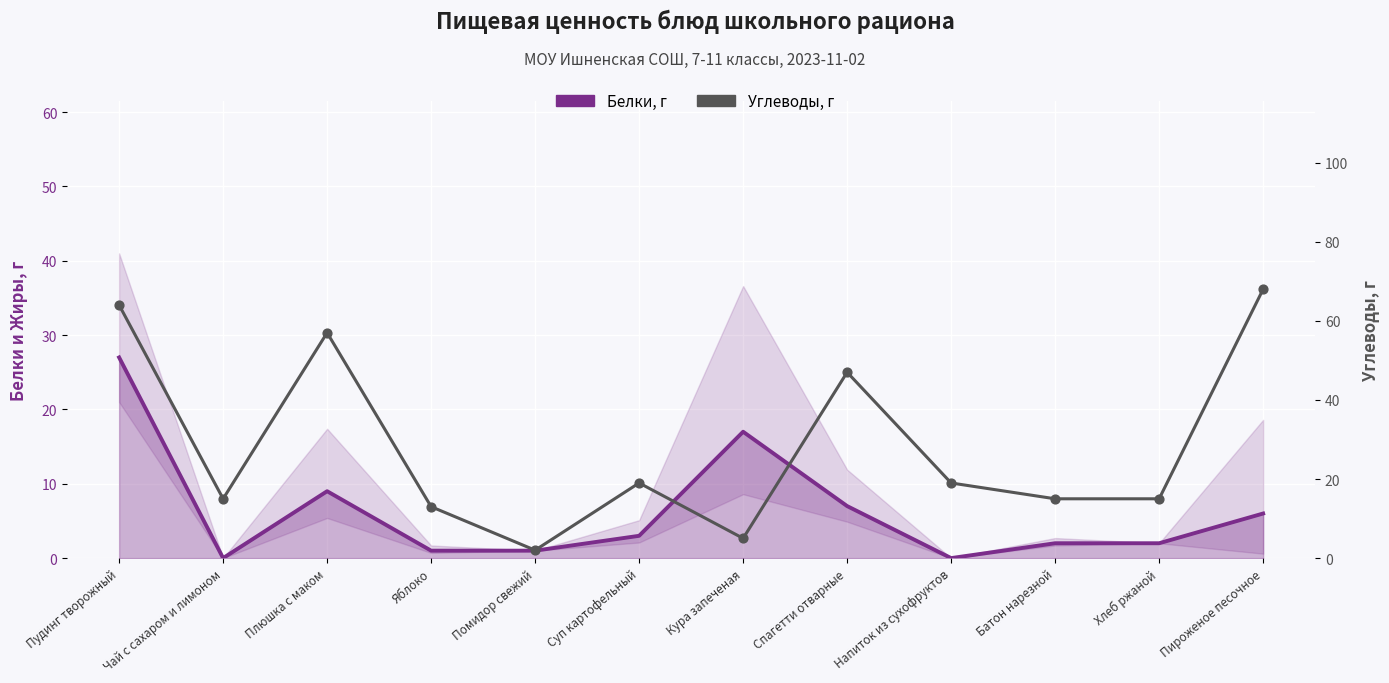

Which series reaches the maximum Y coordinate?

Углеводы